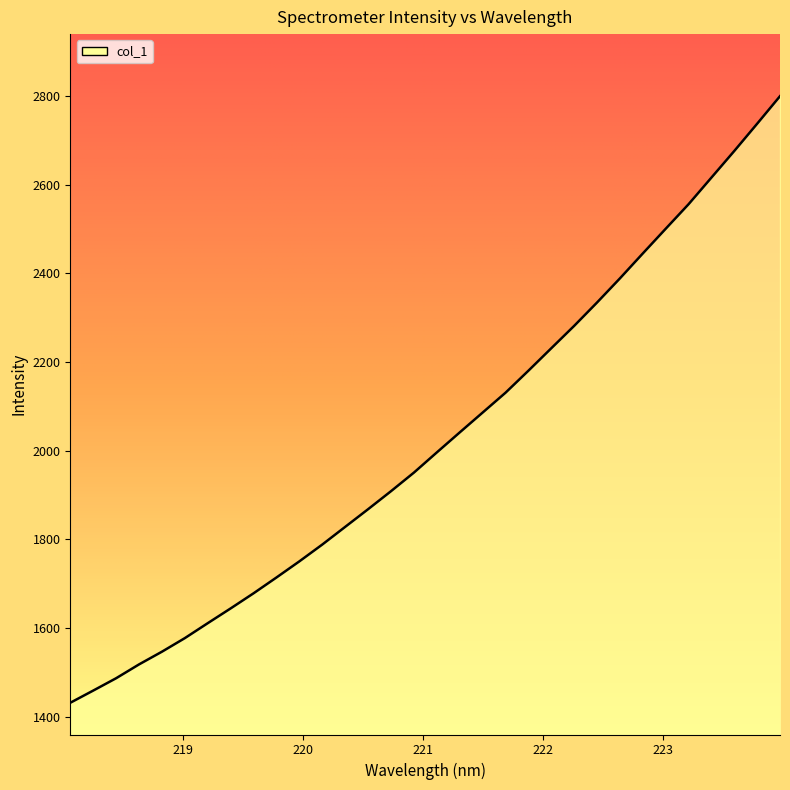

Reading left to right, list all the values displayed in this chart.

1431.5	1459.0	1486.9	1518.1	1546.8	1577.4	1611.1	1644.4	1678.5	1714.2	1750.6	1788.5	1828.4	1868.2	1908.8	1950.7	1996.2	2041.3	2086.1	2130.8	2180.5	2231.1	2281.6	2334.3	2388.7	2444.9	2500.6	2556.0	2616.1	2676.1	2737.6	2799.8